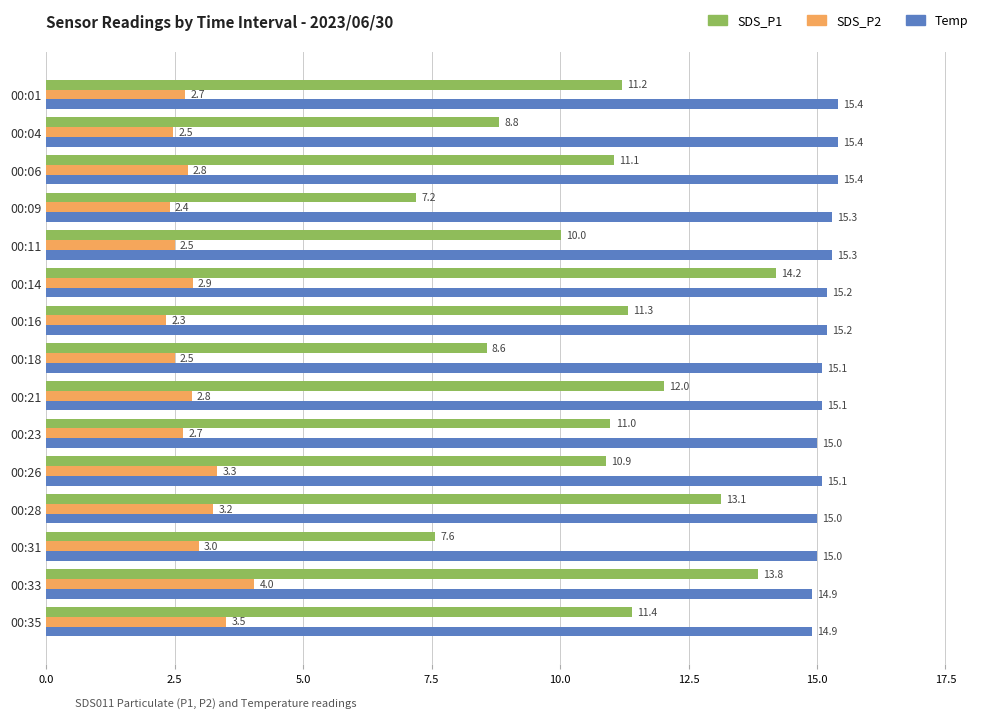

Which series has the largest total across all categories?

Temp